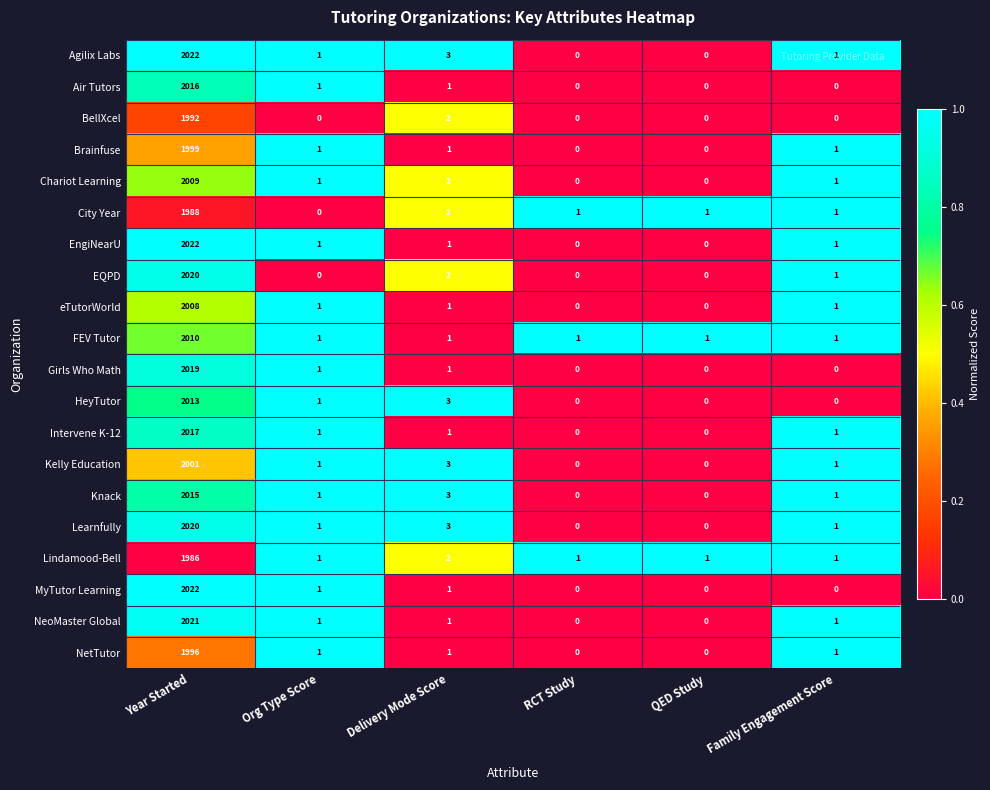

How many positive values does the Knack series have?

4